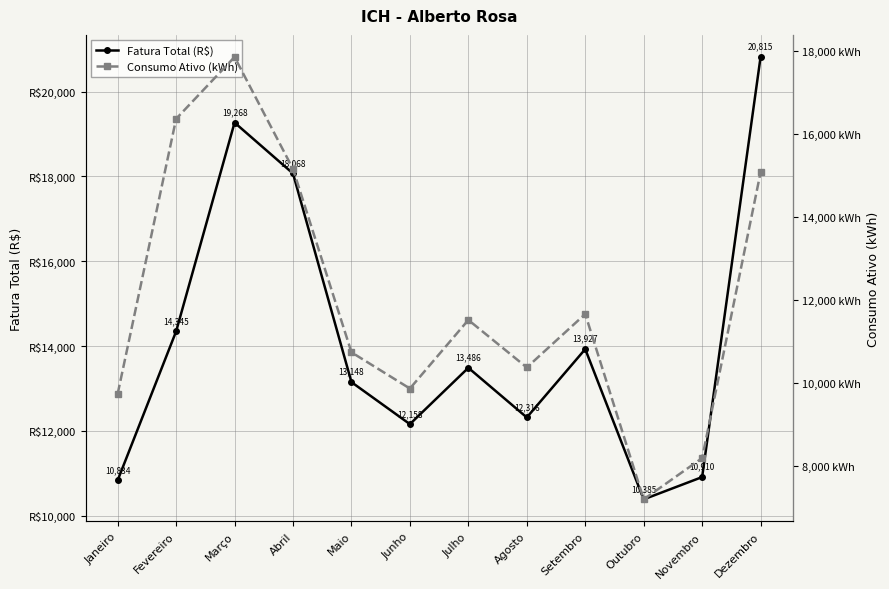

Where is the first local maximum for Consumo Ativo (kWh)?

Março